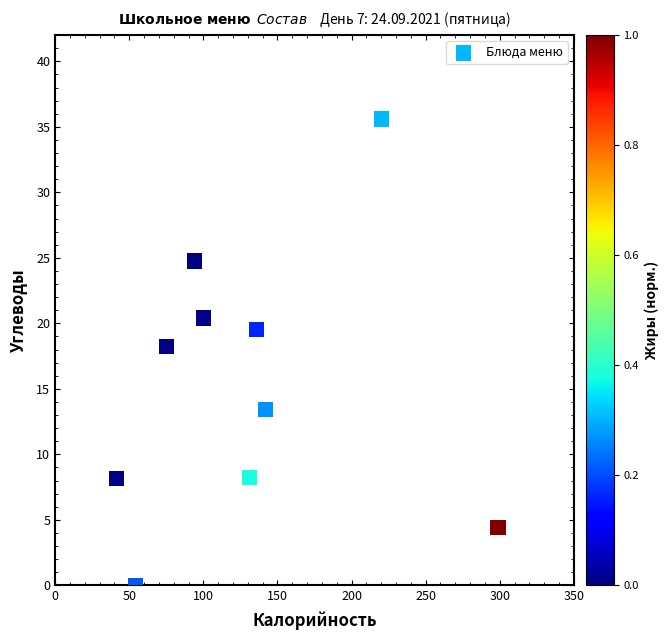

What Y value in the scatter plot is closest to 17?

18.2